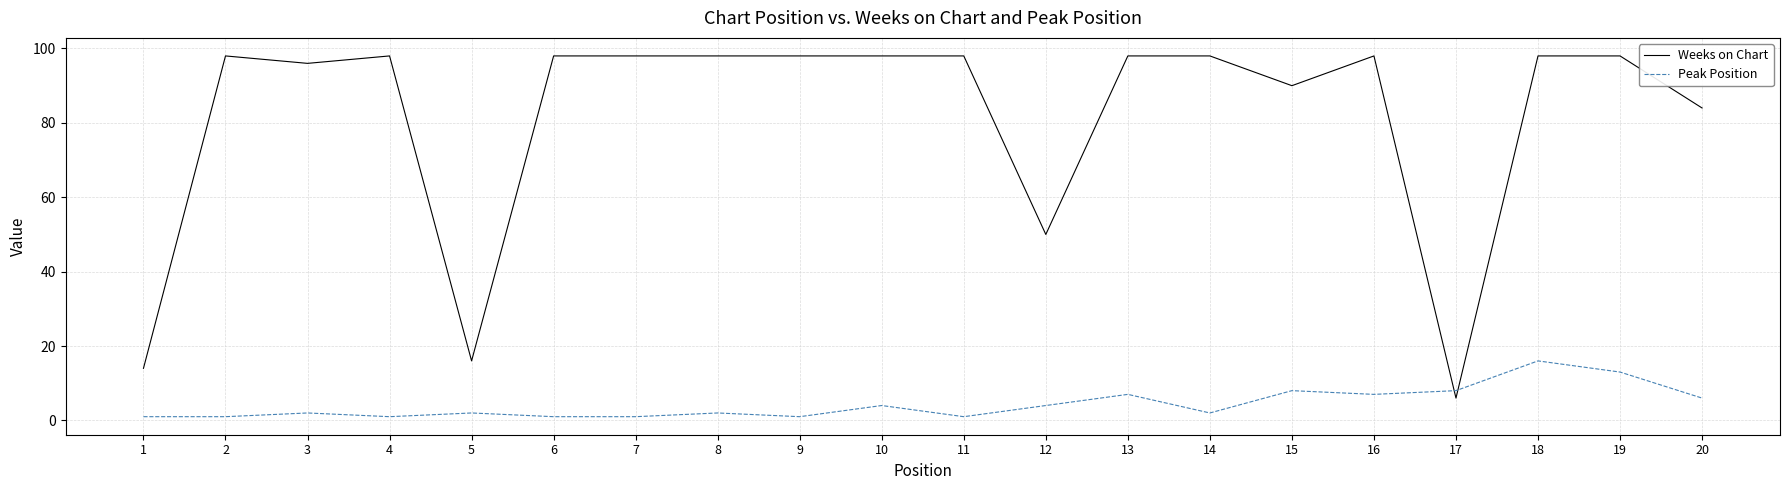

After their last crossing, which series has the higher values: Peak Position or Weeks on Chart?

Weeks on Chart